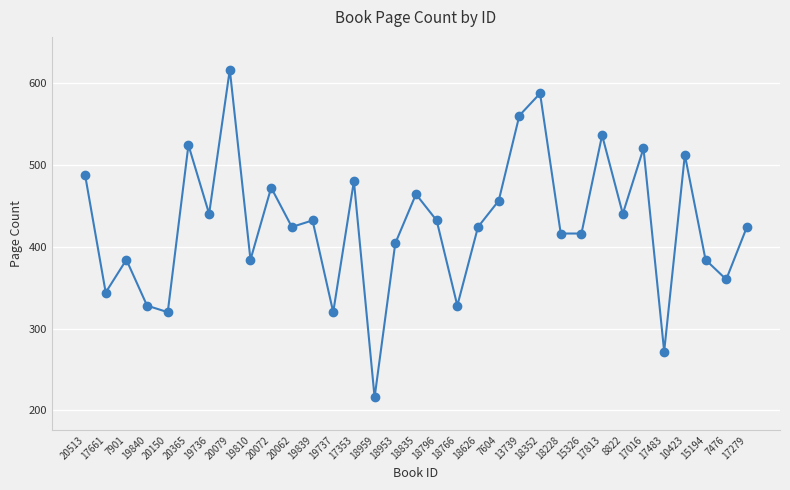

True or false: the data has more than 2 interior local peaks.

True